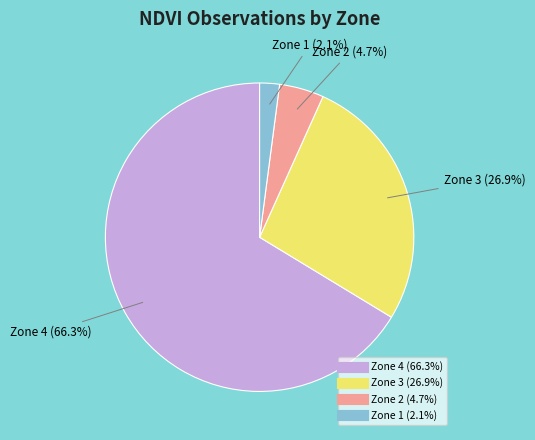

To the nearest percent, what is the difference between the Zone 4 and Zone 3 slice percentages?

39%